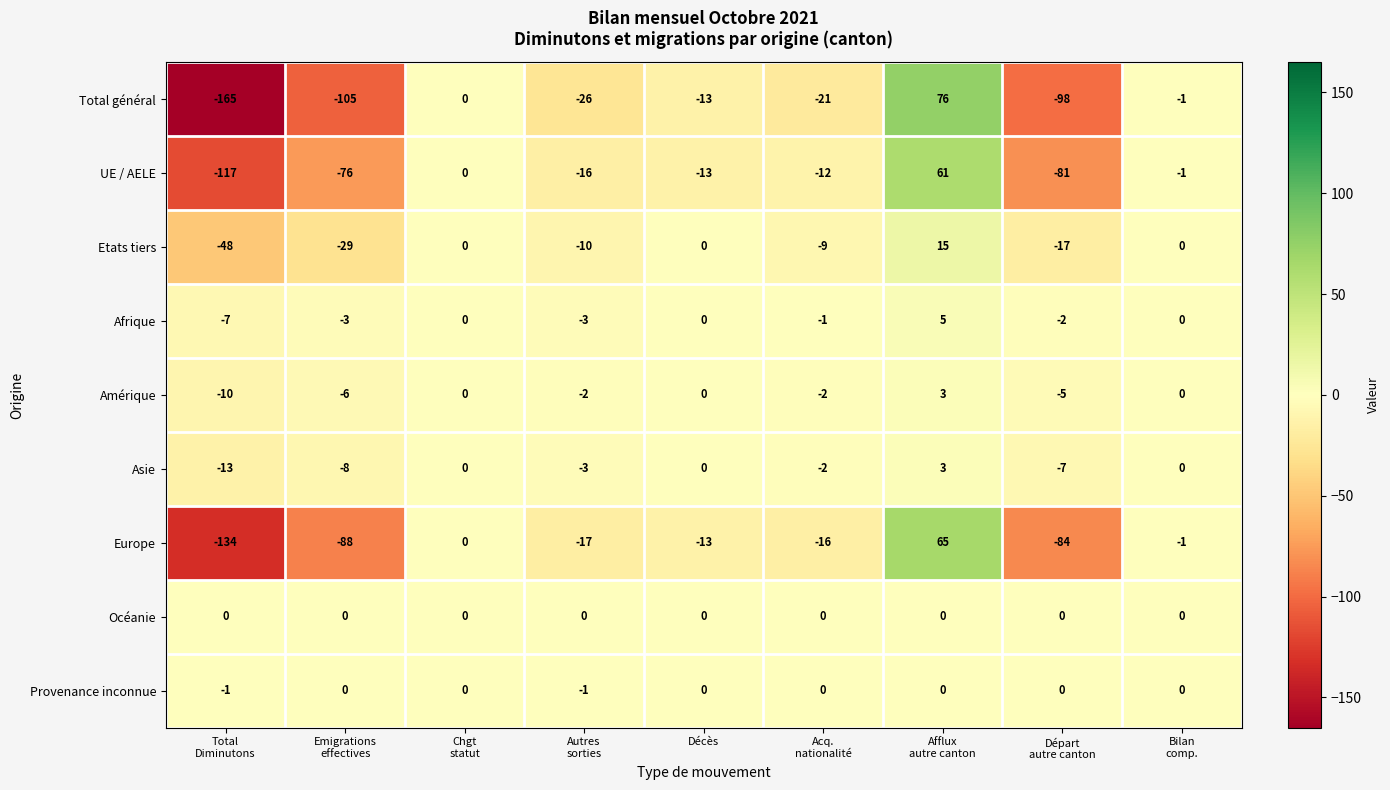

At which category does the chart reach its peak across all series?

Afflux
autre canton